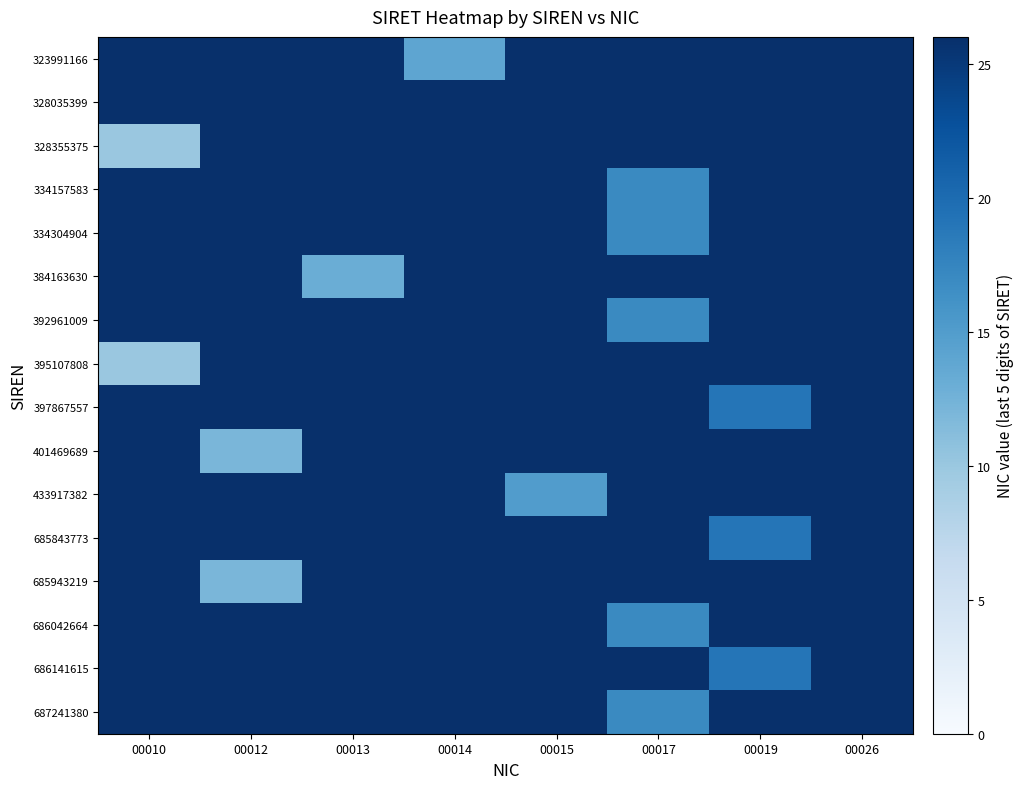

Is it true that row_0 equals 5.6 at 00014?

False